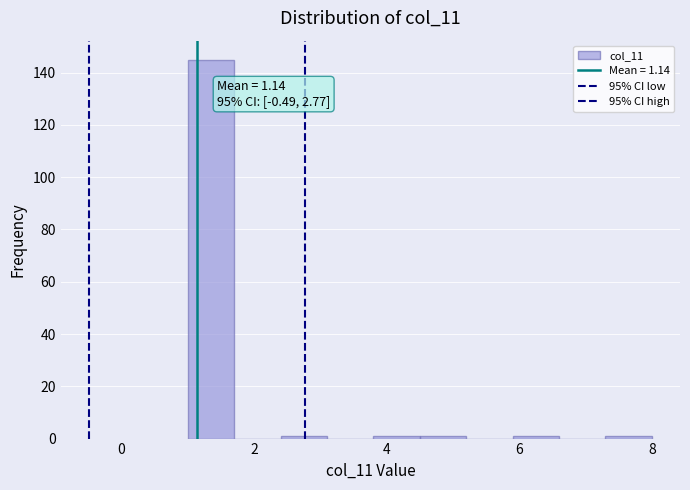

Read against the x-axis, roughly where is the centre of the tallest bar?

1.4